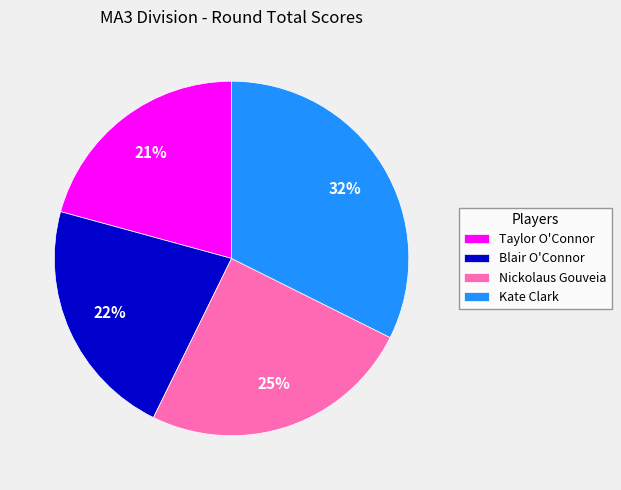

Which has a higher value, Blair O'Connor or Taylor O'Connor?

Blair O'Connor